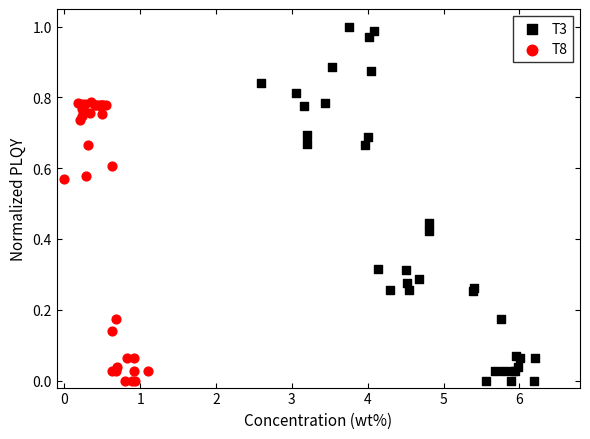

Which series contains the highest Y value?

T3